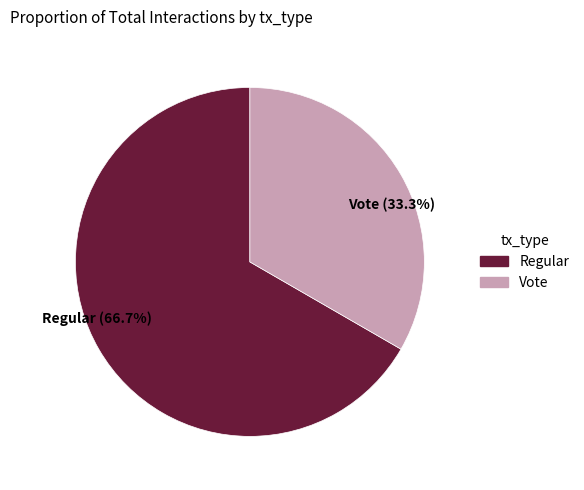

Count the number of slices in the pie.

2